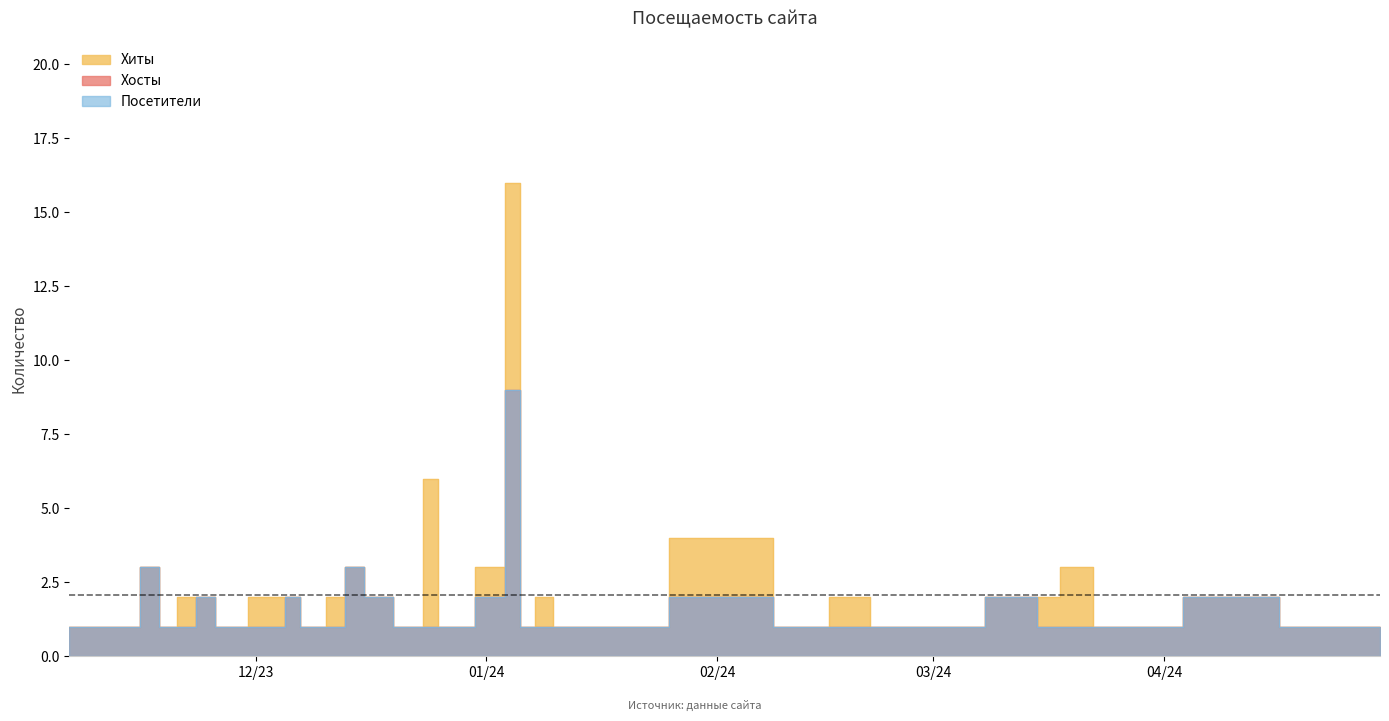

Which series has the largest total across all categories?

Хиты